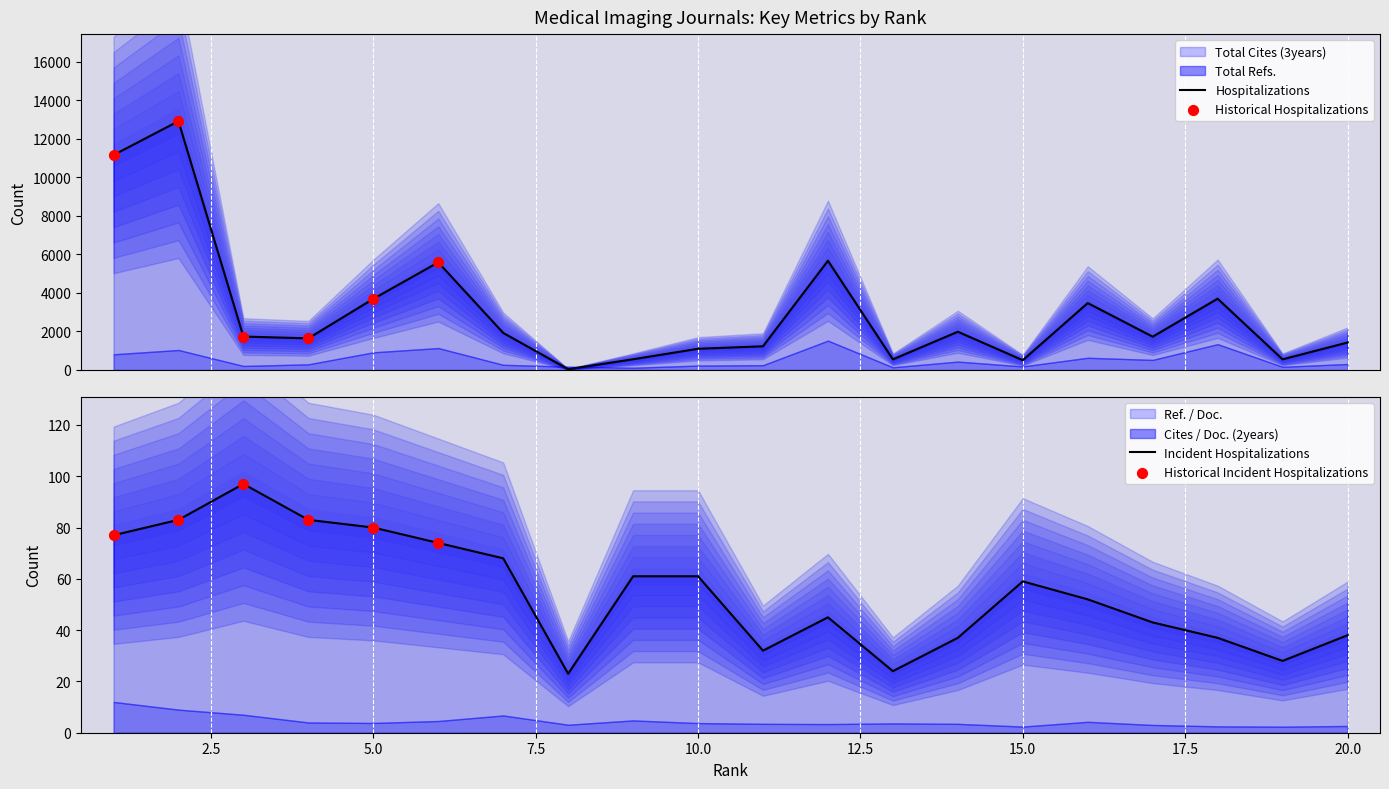

What is the total value across all series at 8?

62